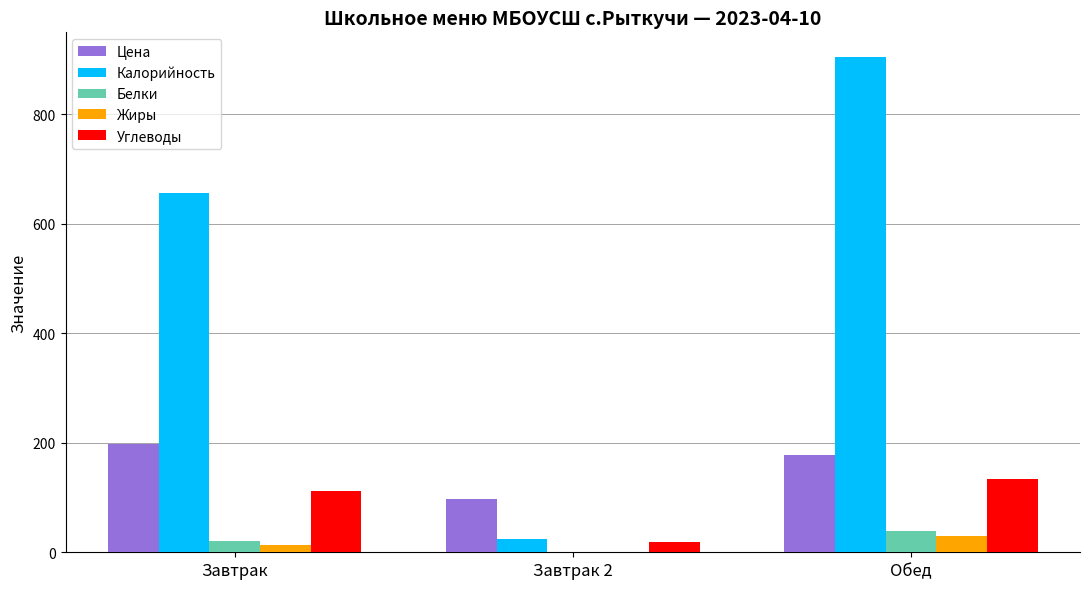

Count the number of categories in the chart.

3